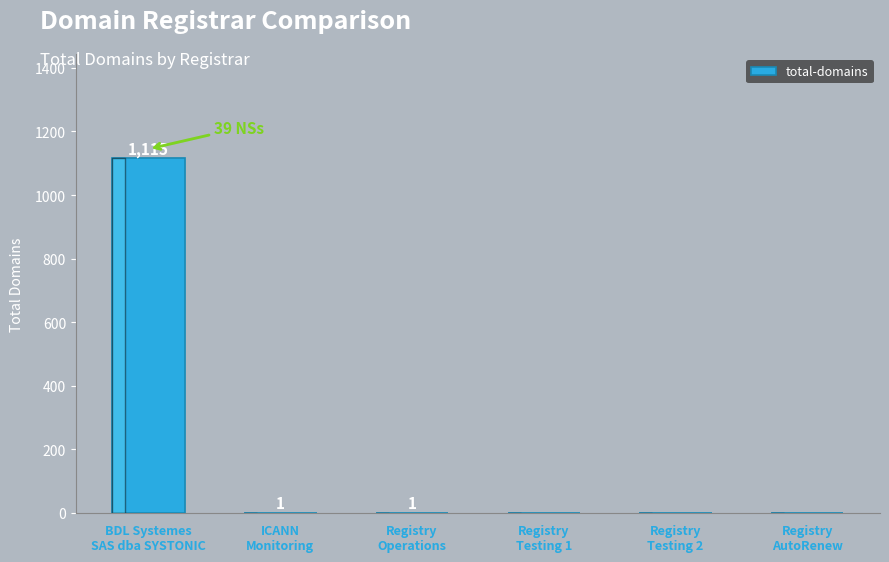

Reading left to right, transcribe all the data shown in this chart.

BDL Systemes
SAS dba SYSTONIC=1115	ICANN
Monitoring=1	Registry
Operations=1	Registry
Testing 1=0	Registry
Testing 2=0	Registry
AutoRenew=0